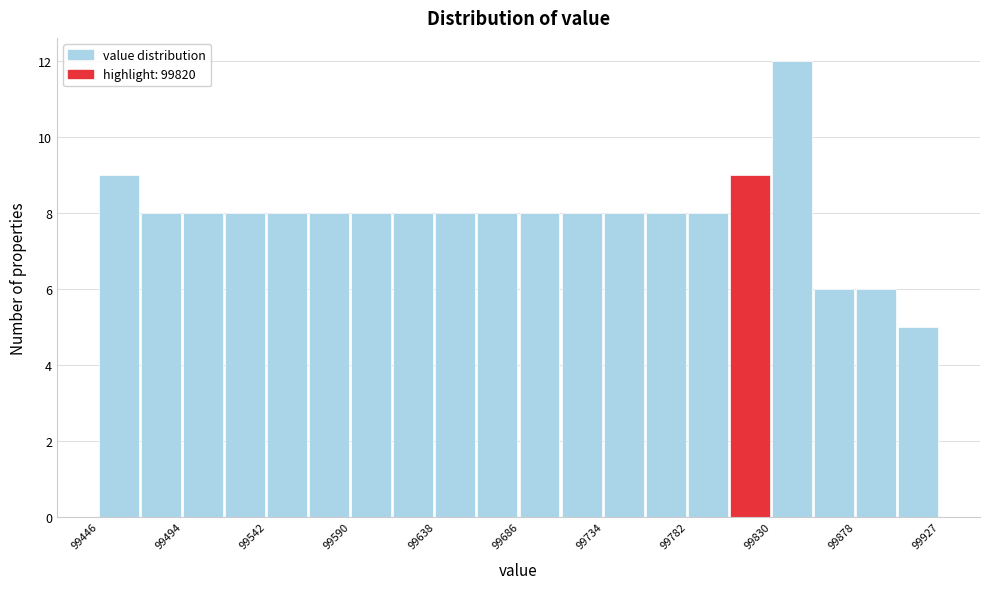

How tall is the bar that spans 99855 to 99880 on the x-axis? Neither the bar edges nor the heights are printed on the chart, so give them approximately, as read against the axes.

6